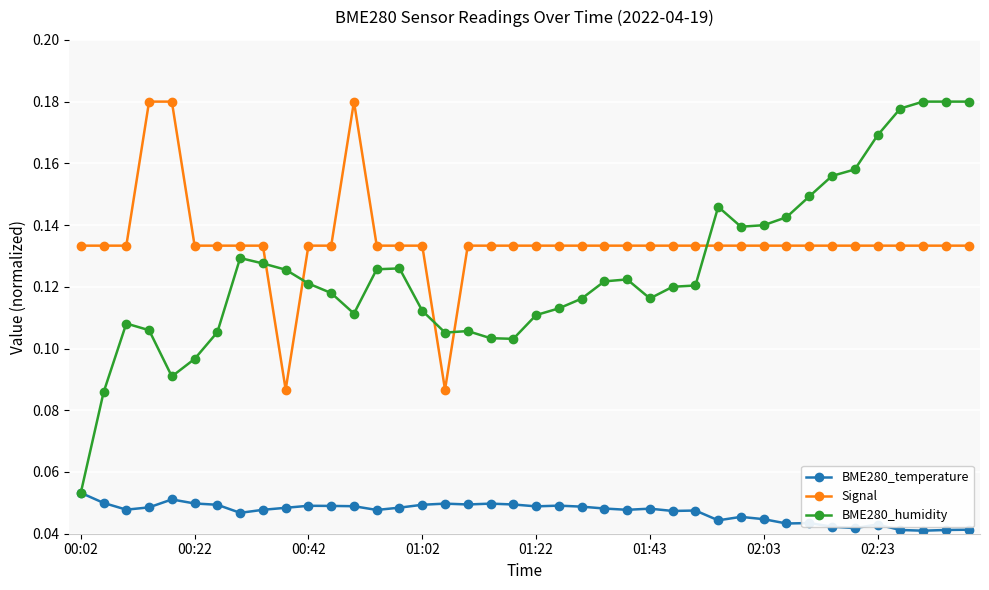

How many times do BME280_humidity and Signal cross each other?

5